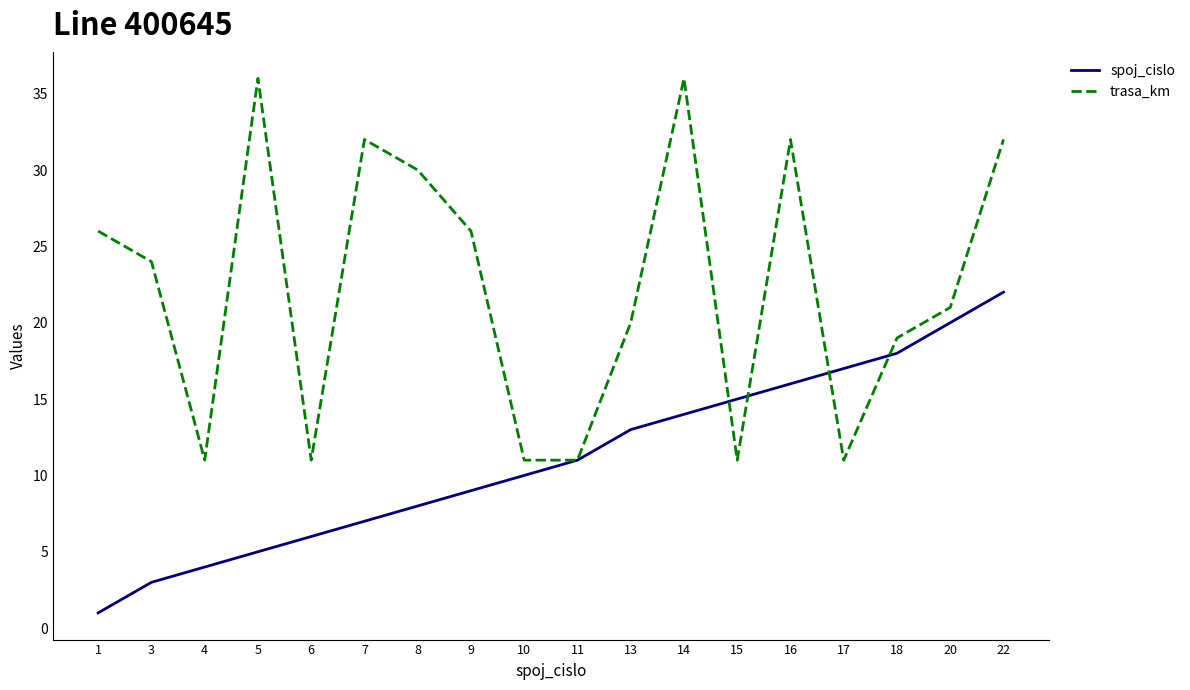

Reading right to left, extract all data points from this chart.

spoj_cislo: 22	20	18	17	16	15	14	13	11	10	9	8	7	6	5	4	3	1
trasa_km: 32	21	19	11	32	11	36	20	11	11	26	30	32	11	36	11	24	26